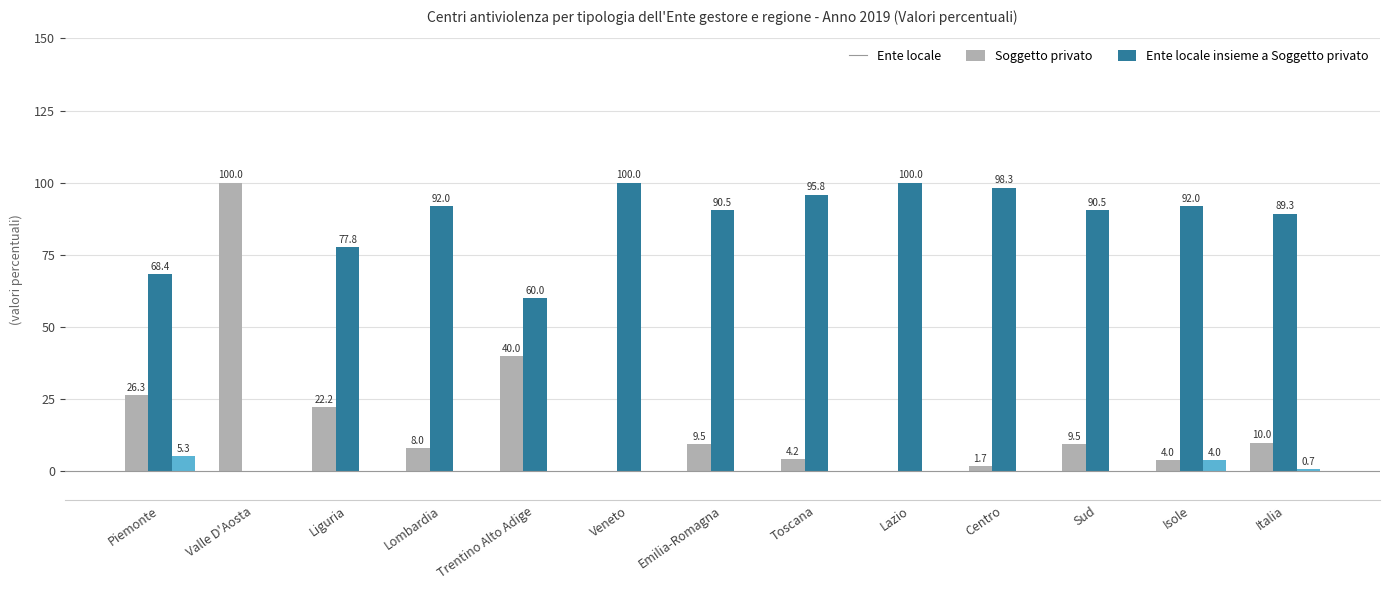

What is the total value across all series at Sud?

100.0